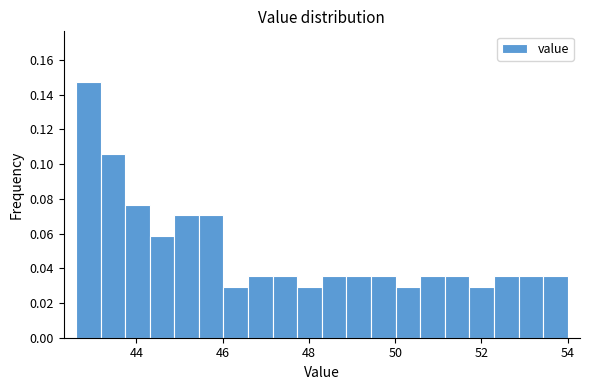

Around what value on the x-axis is the tallest bar? Give the approximate position of its centre, as read against the axis.

42.8